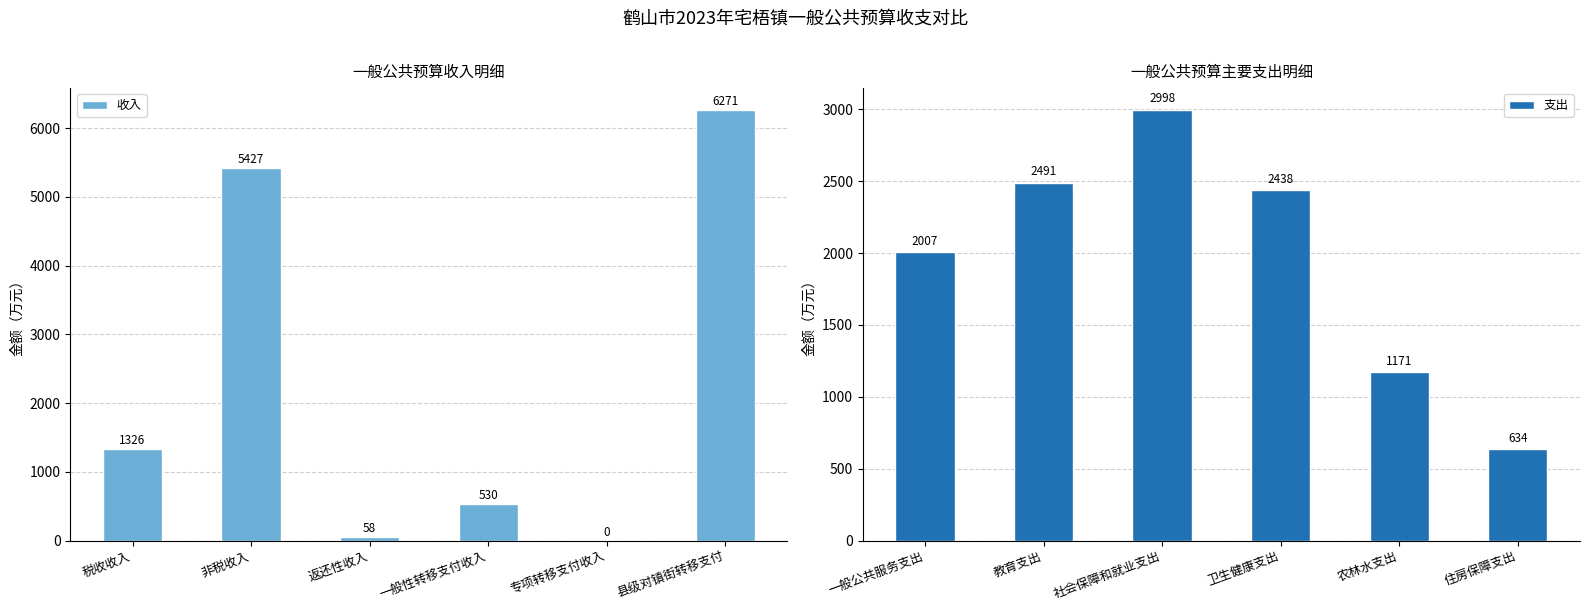

Where does the 收入 series first go above 1326?

非税收入